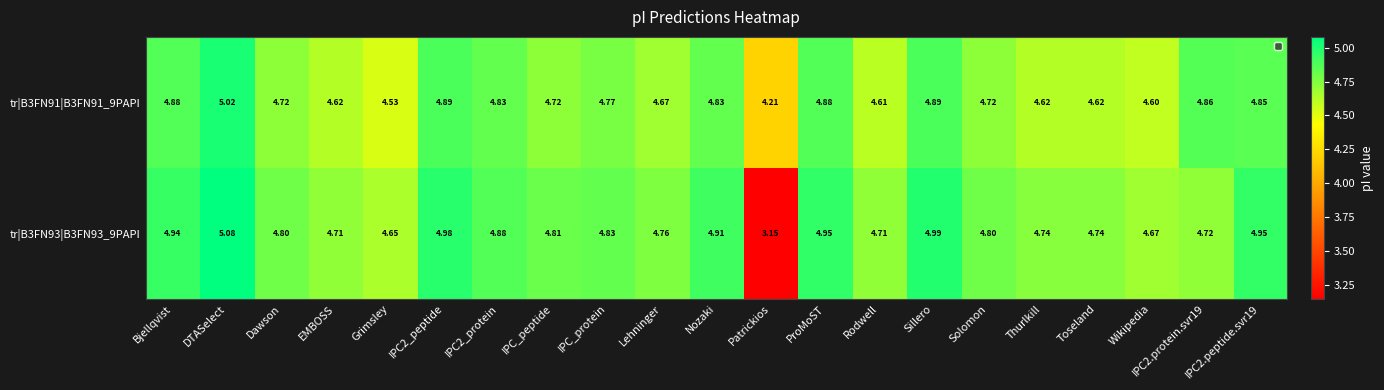

Rank the series by their maximum value, from lowest to highest.

tr|B3FN91|B3FN91_9PAPI, tr|B3FN93|B3FN93_9PAPI